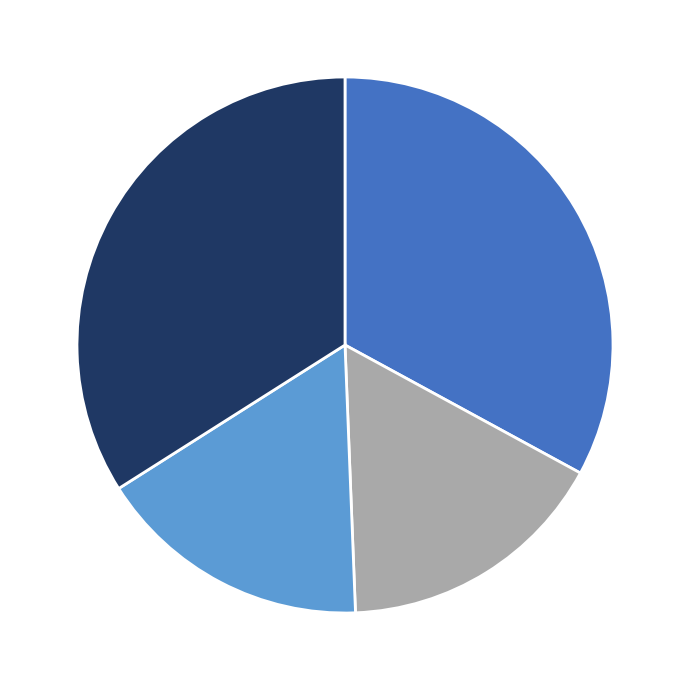

Is there a majority slice in this chart?

No